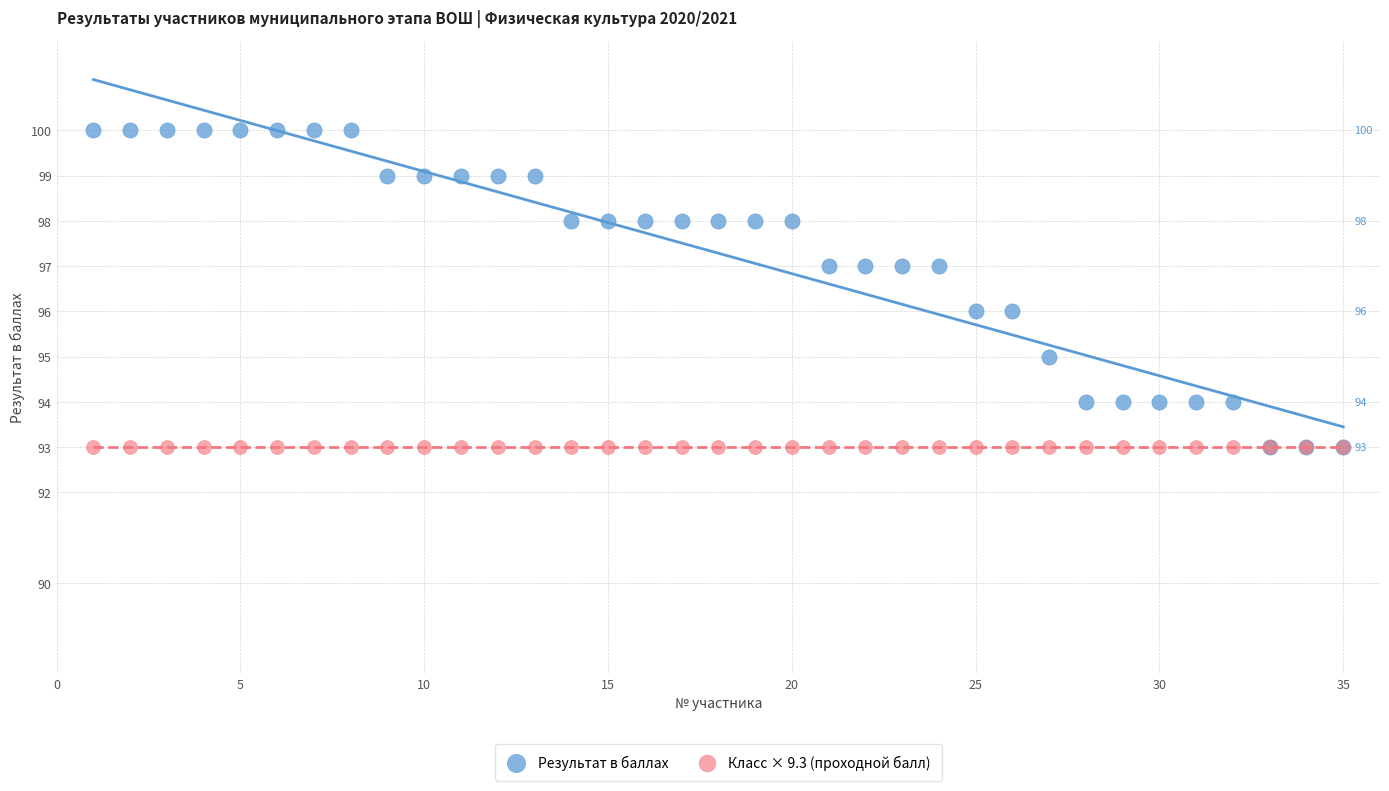

Which series reaches the maximum Y coordinate?

Результат в баллах